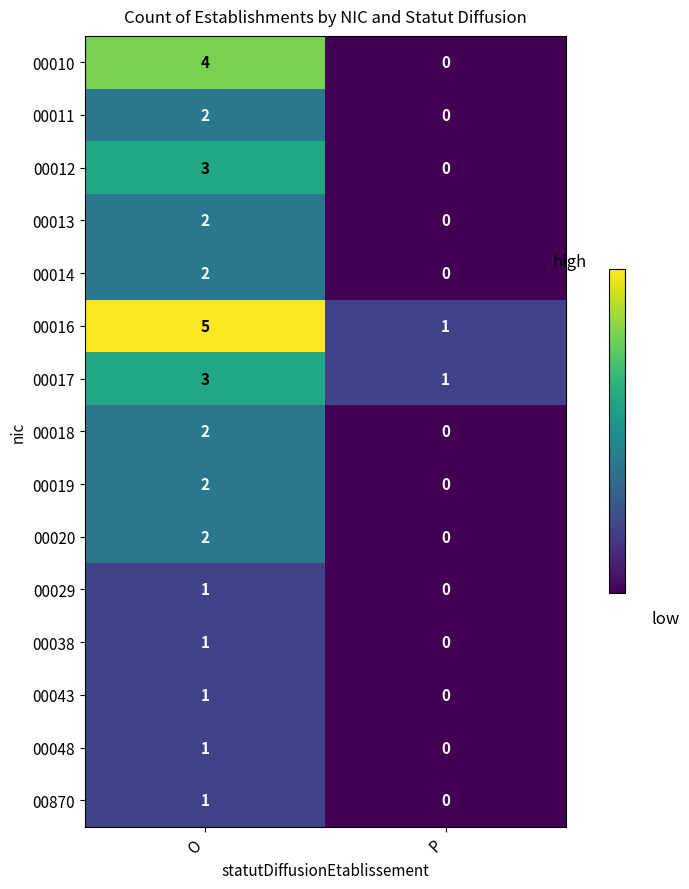

At which category does the chart reach its peak across all series?

O